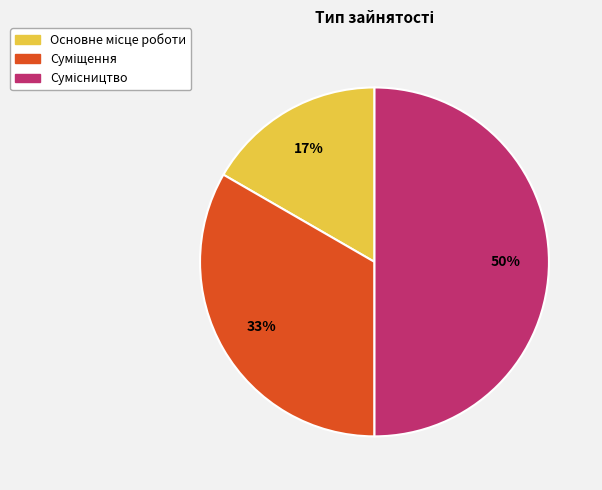

To the nearest percent, what is the difference between the largest and smallest slice percentages?

33%